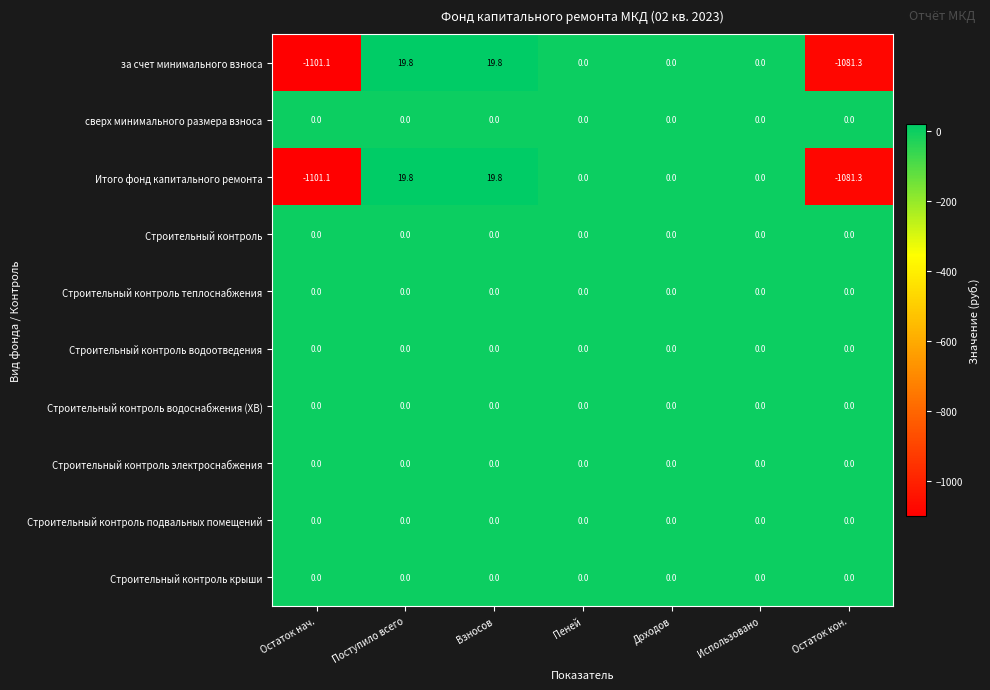

What is the average value of the Итого фонд капитального ремонта series?

-306.1